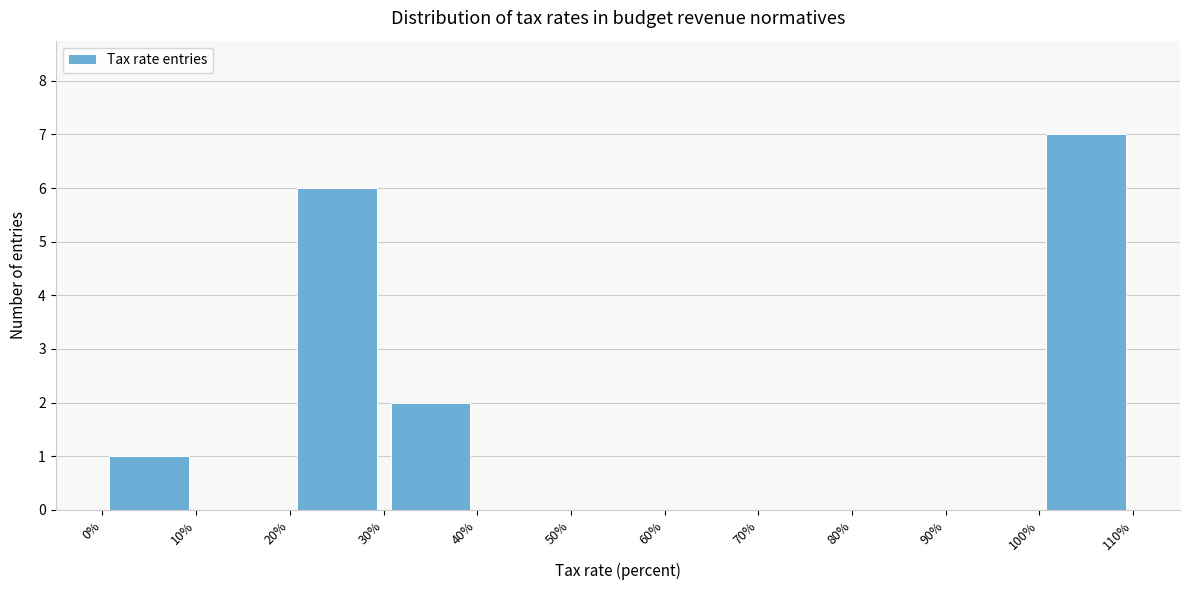

Reading left to right, transcribe this chart: for each bar, give the range it covers on the x-axis and its height. The values are not printed on the chart, so give them approximately, as read against the axis.

0% to 10%: 1
10% to 20%: 0
20% to 30%: 6
30% to 40%: 2
40% to 50%: 0
50% to 60%: 0
60% to 70%: 0
70% to 80%: 0
80% to 90%: 0
90% to 100%: 0
100% to 110%: 7